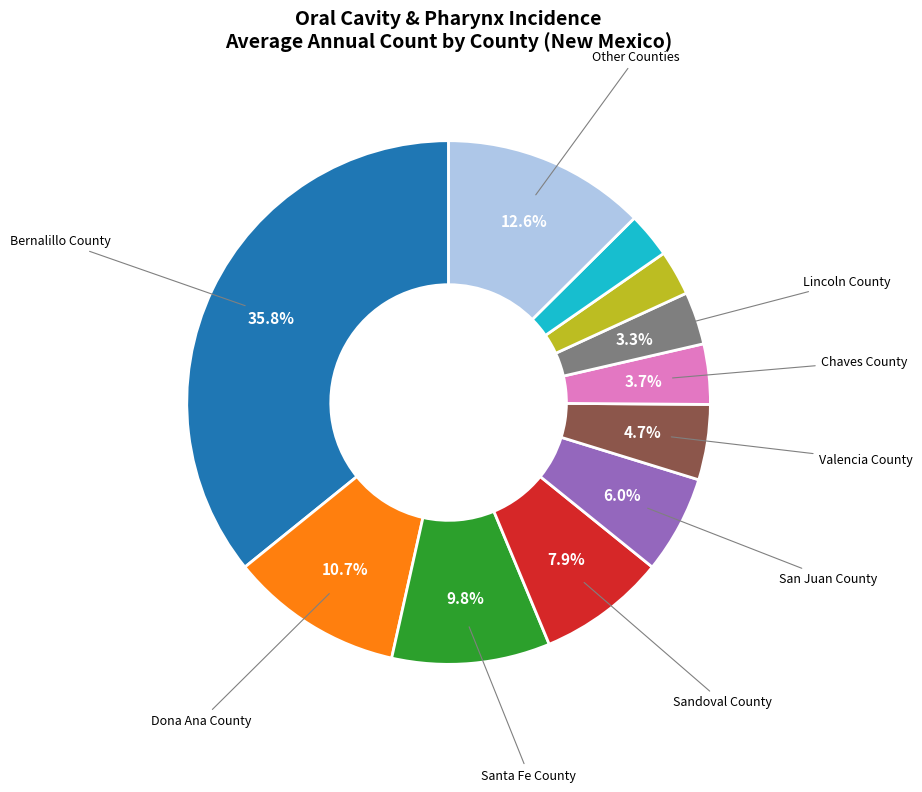

Is there a majority slice in this chart?

No